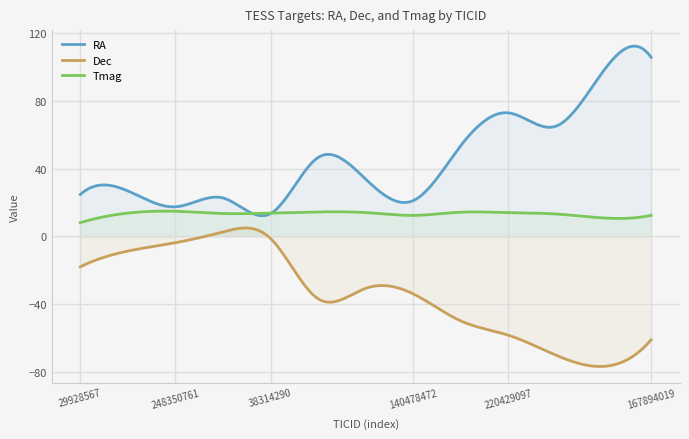

True or false: RA has a value of 151.4 at 142052876.

False